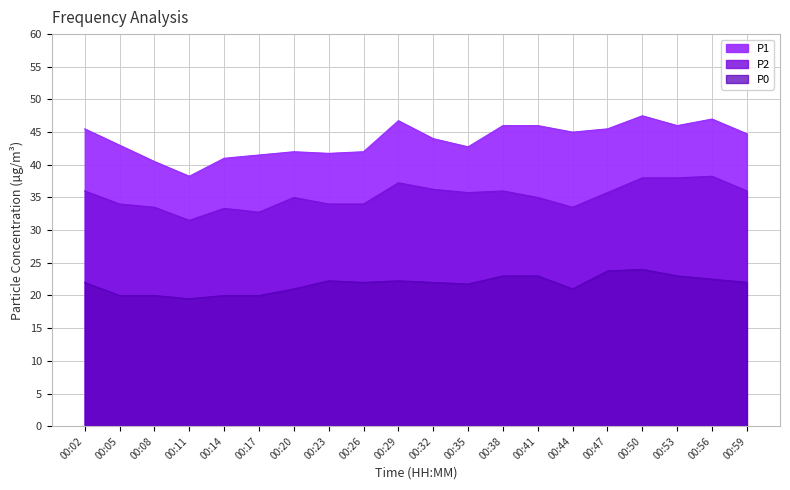

What is the maximum value for P2?

38.2